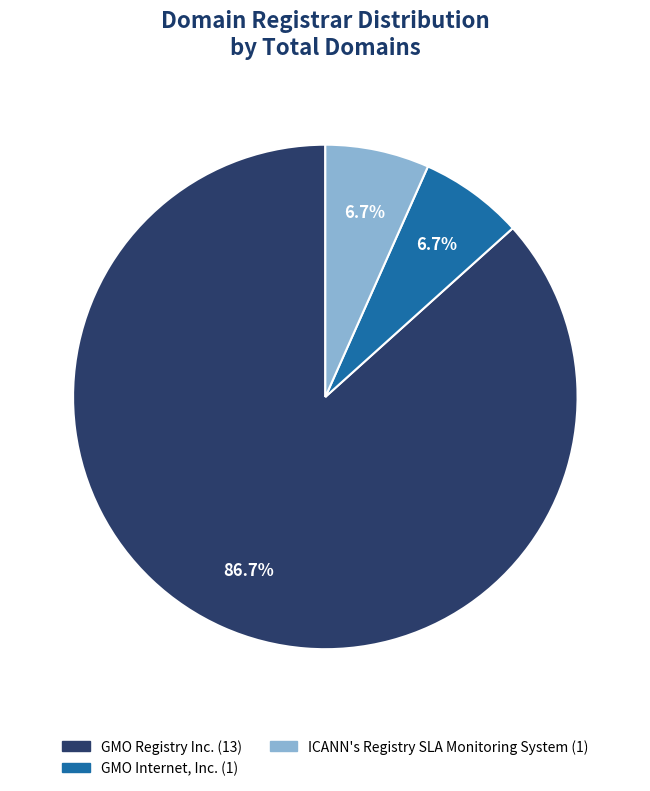

Is there any slice that represents more than half of the pie?

Yes